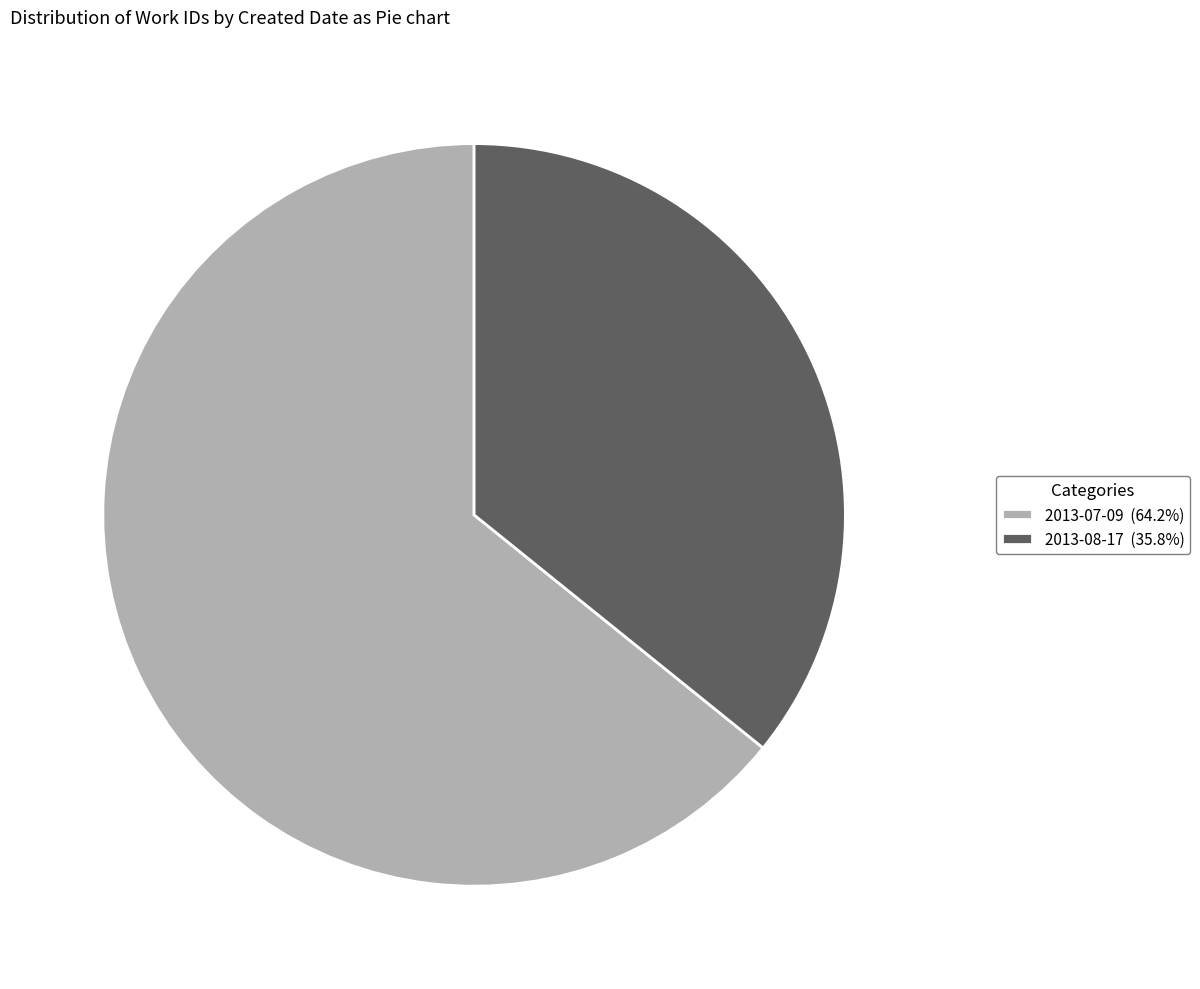

True or false: 2013-08-17 accounts for 43% of the total.

False